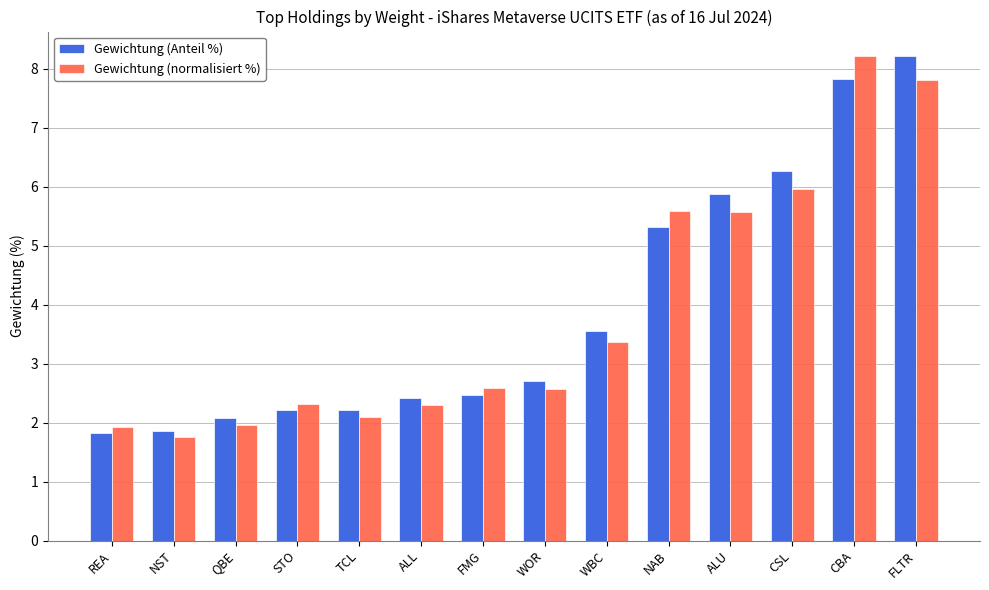

At which label is Gewichtung (Anteil %) closest to 5?

NAB